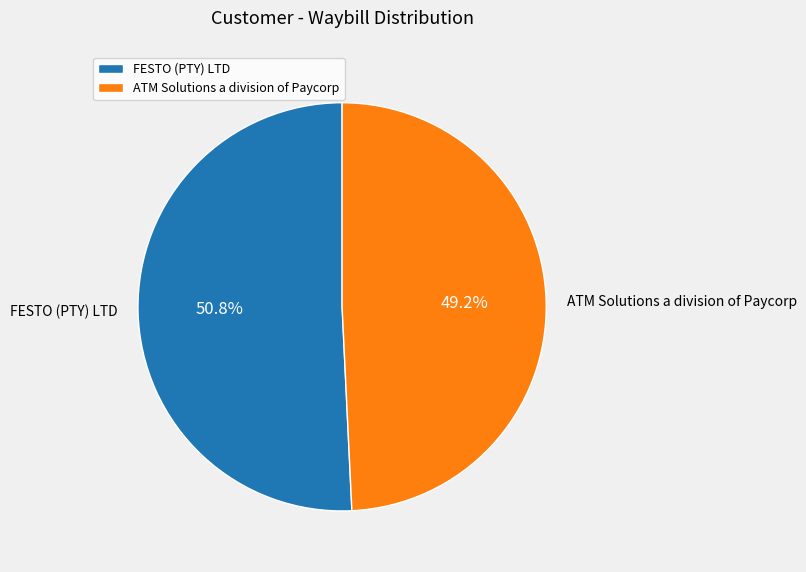

What is the ratio of the value at FESTO (PTY) LTD to the value at ATM Solutions a division of Paycorp?

1.0